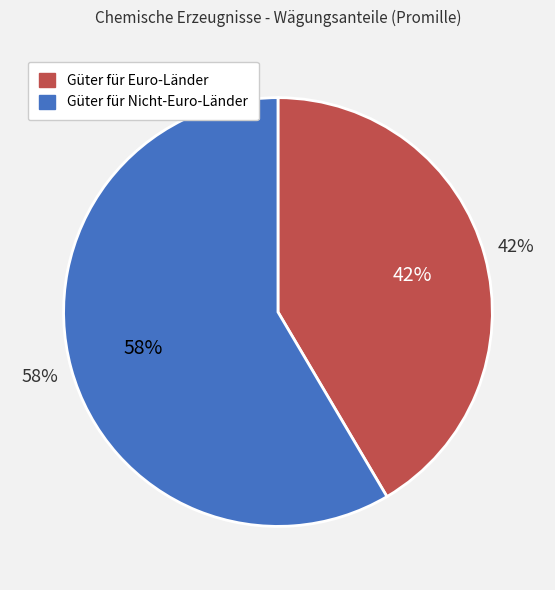

Count the number of slices in the pie.

2